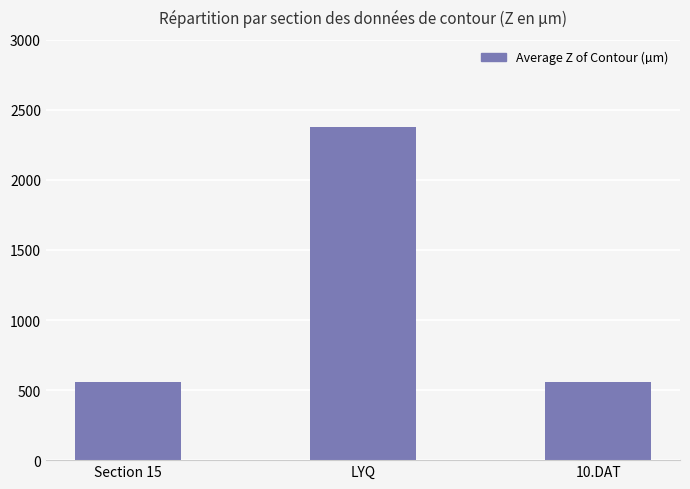

What is the approximate value at Section 15?

560.0